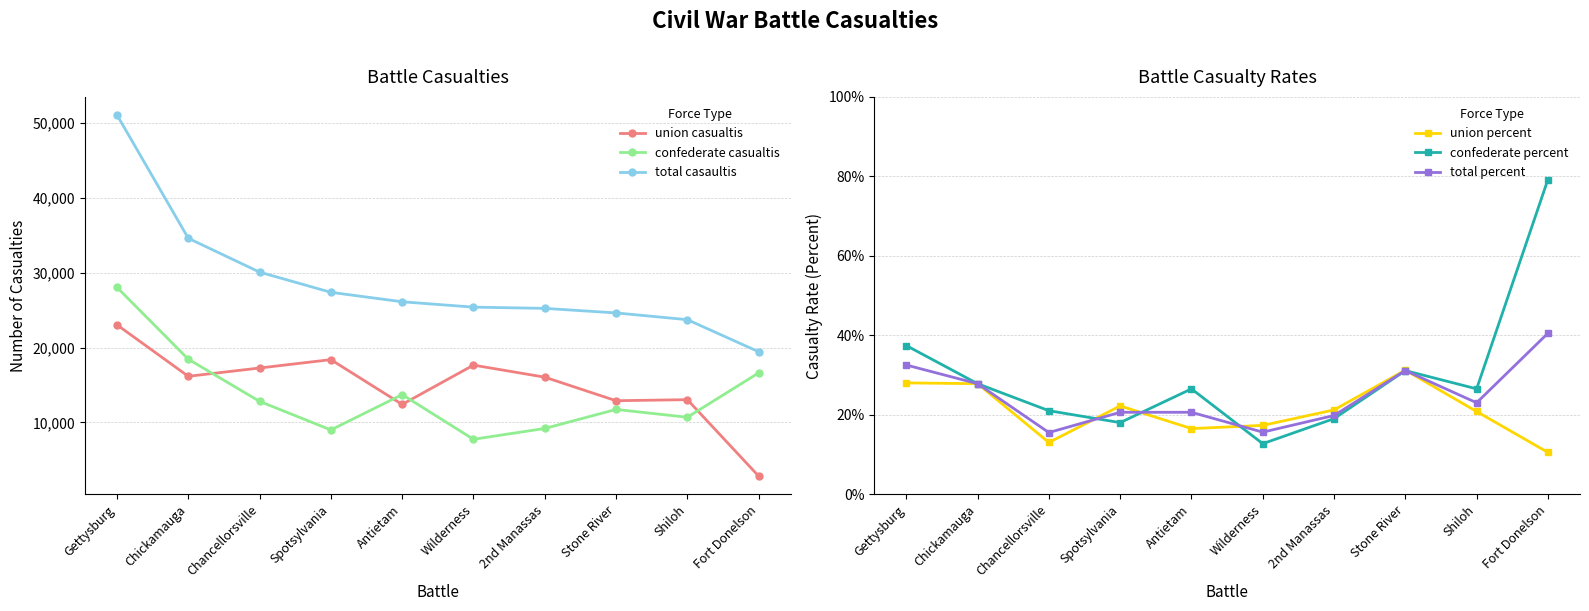

Which series has the largest total across all categories?

total casaultis